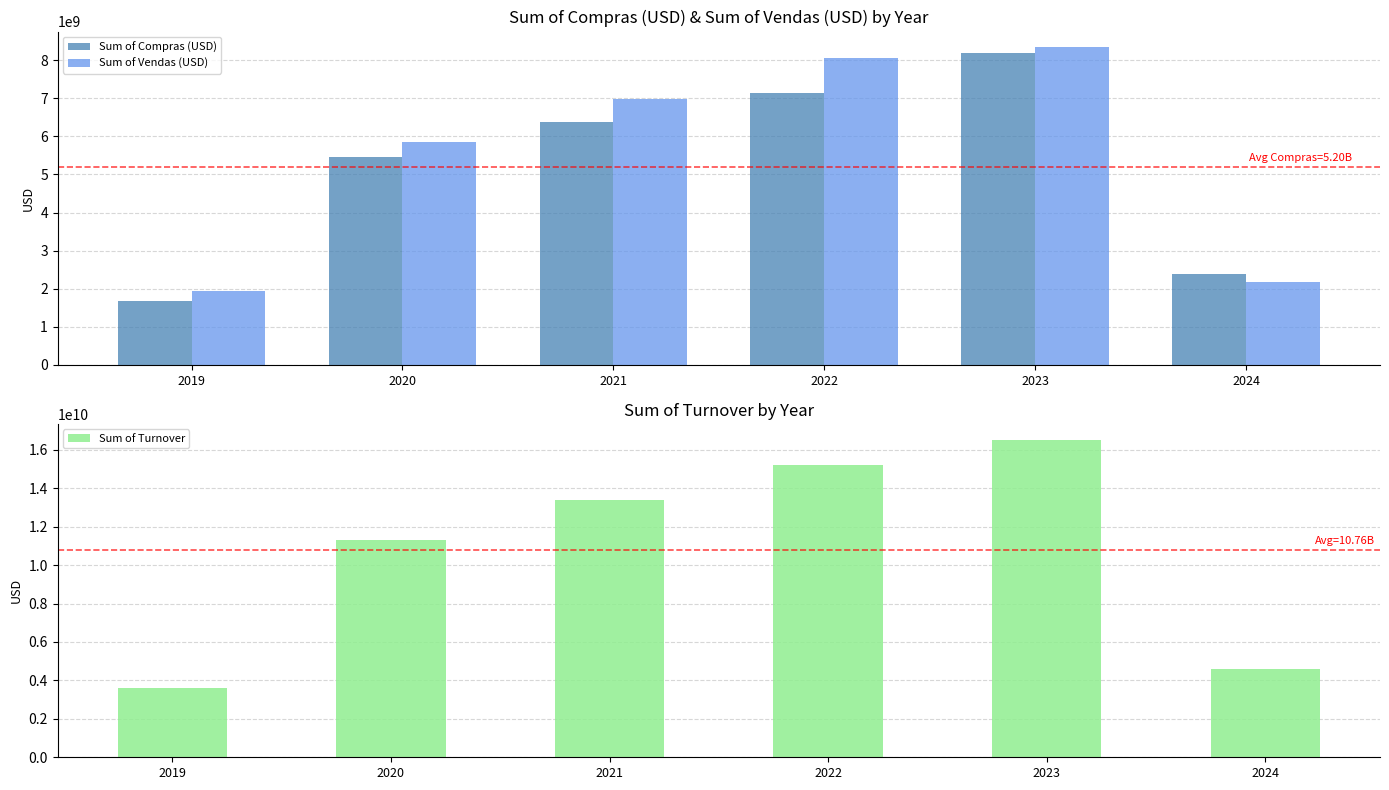

Is it true that Sum of Compras (USD) equals 3944760839.3 at 2023?

False